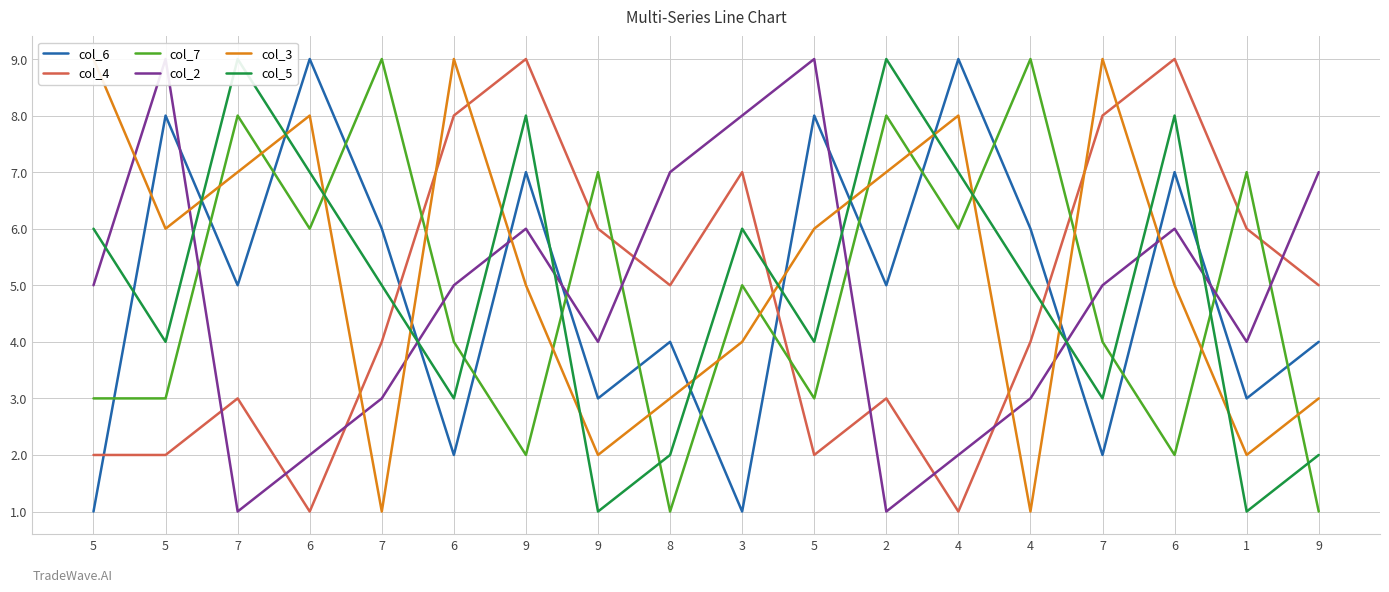

Is it true that col_3 equals 13 at 7?

False